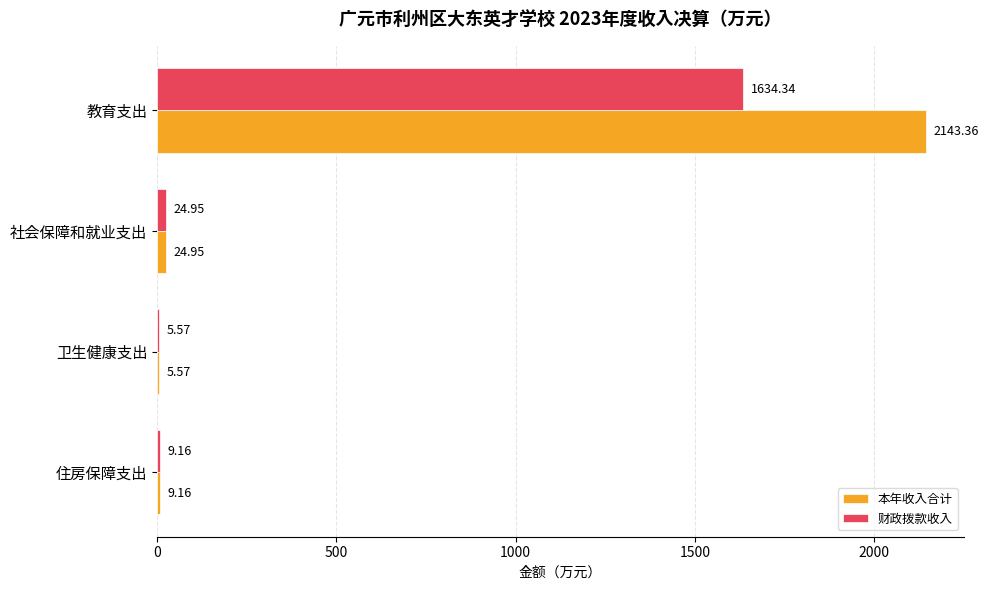

At which label does 本年收入合计 reach its peak?

教育支出